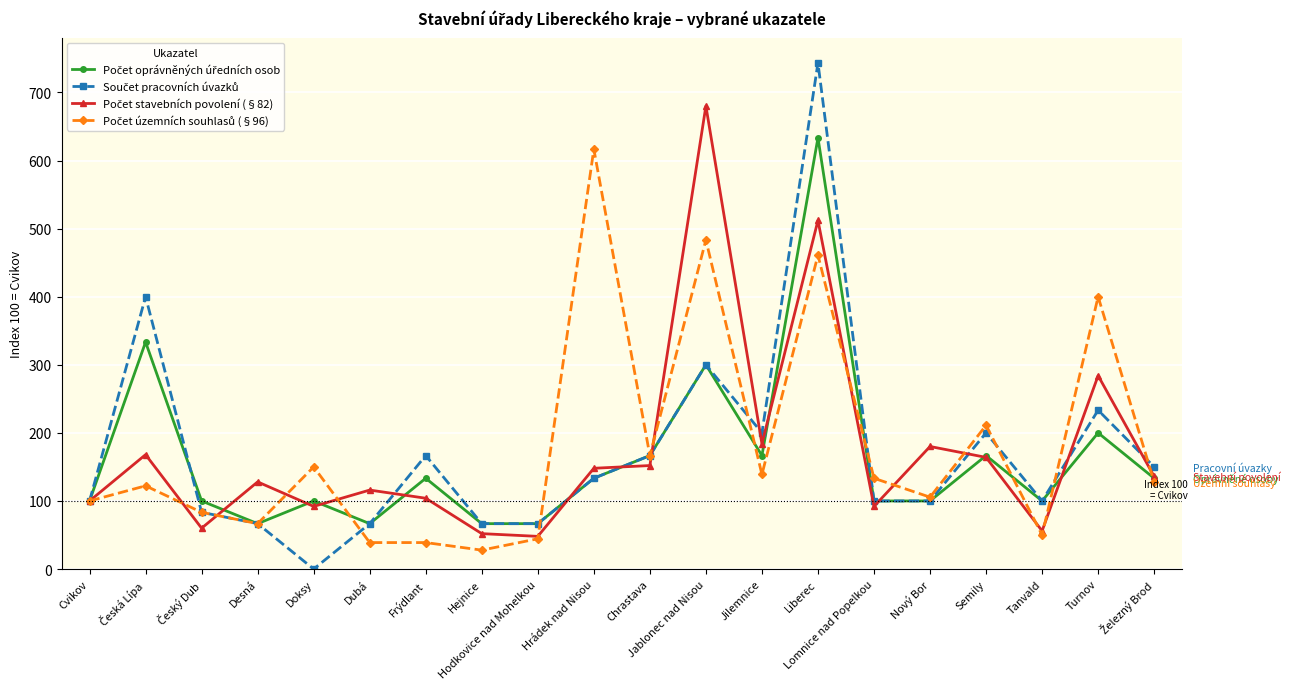

What is the label of the 16th point from the left?

Nový Bor